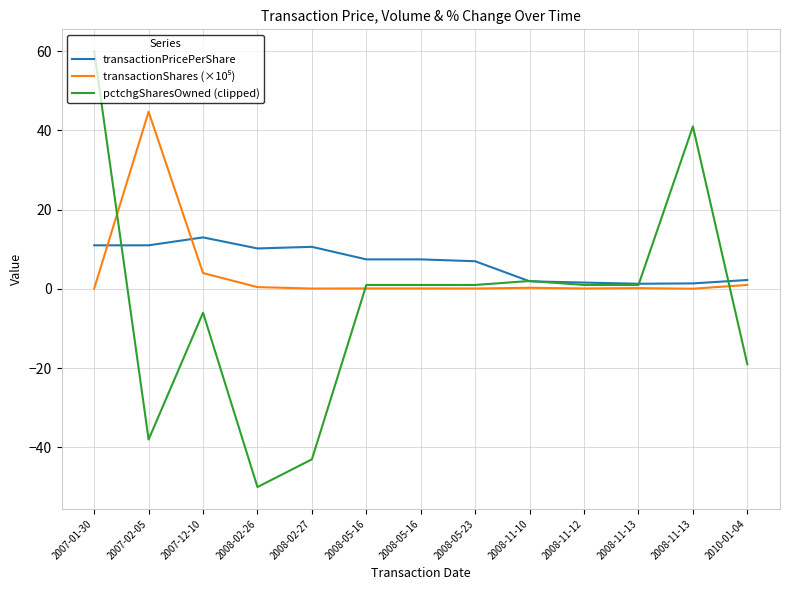

Reading left to right, extract all data points from this chart.

transactionPricePerShare: 2007-01-30=11.0	2007-02-05=11.0	2007-12-10=13.0	2008-02-26=10.2	2008-02-27=10.6	2008-05-16=7.5	2008-05-16=7.5	2008-05-23=7.0	2008-11-10=1.9	2008-11-12=1.6	2008-11-13=1.3	2008-11-13=1.4	2010-01-04=2.2
transactionShares (×10⁵): 2007-01-30=0.1	2007-02-05=44.7	2007-12-10=4.0	2008-02-26=0.5	2008-02-27=0.1	2008-05-16=0.1	2008-05-16=0.1	2008-05-23=0.1	2008-11-10=0.3	2008-11-12=0.1	2008-11-13=0.2	2008-11-13=0.1	2010-01-04=1.0
pctchgSharesOwned (clipped): 2007-01-30=60.0	2007-02-05=-38.0	2007-12-10=-6.0	2008-02-26=-50.0	2008-02-27=-43.0	2008-05-16=1.0	2008-05-16=1.0	2008-05-23=1.0	2008-11-10=2.0	2008-11-12=1.0	2008-11-13=1.0	2008-11-13=41.0	2010-01-04=-19.0